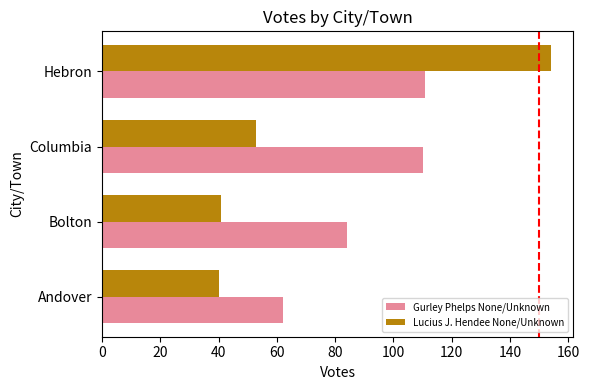

What is the difference between the maximum and second lowest values in the Lucius J. Hendee None/Unknown series?

113